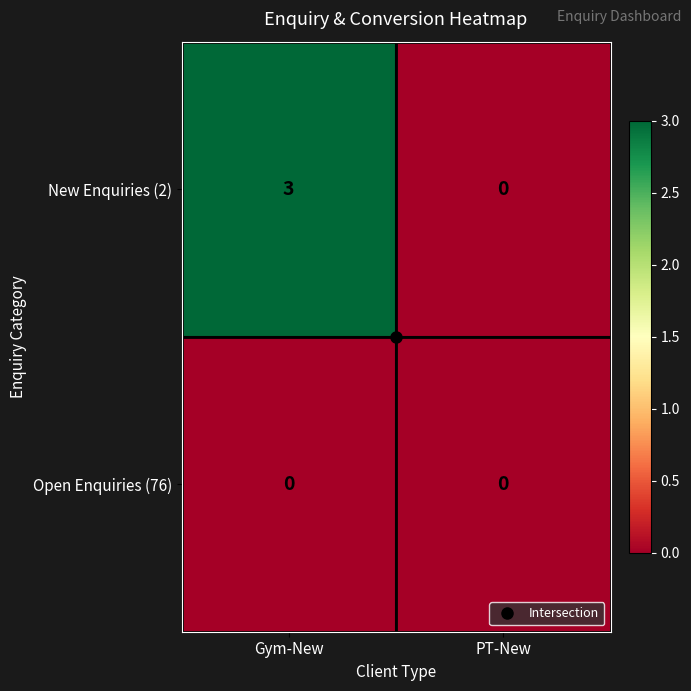

Rank the categories by New Enquiries (2) value from highest to lowest.

Gym-New, PT-New